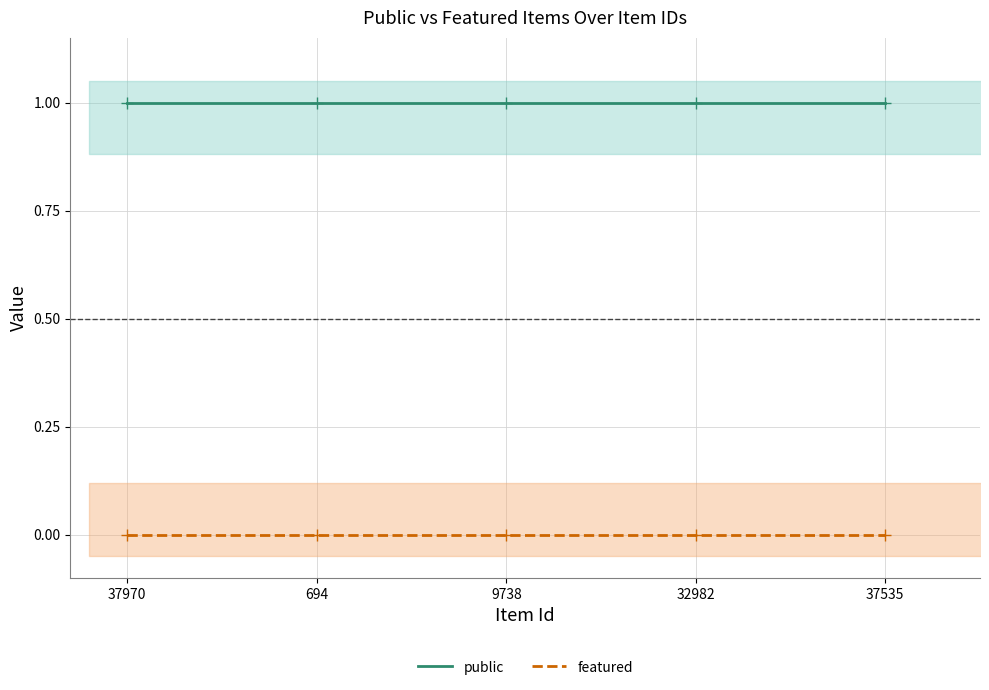

At 32982, list the series in order from largest to smallest.

public, featured